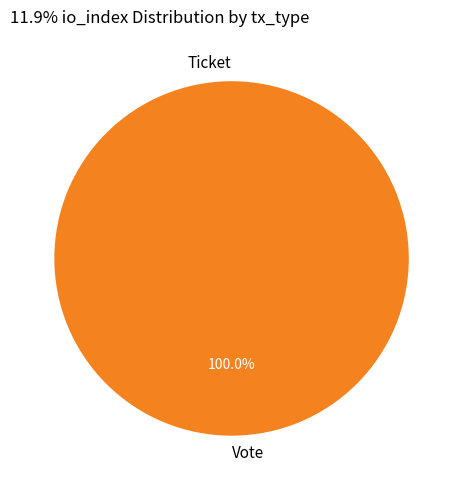

What percentage do Vote and Ticket together represent?

100.0%